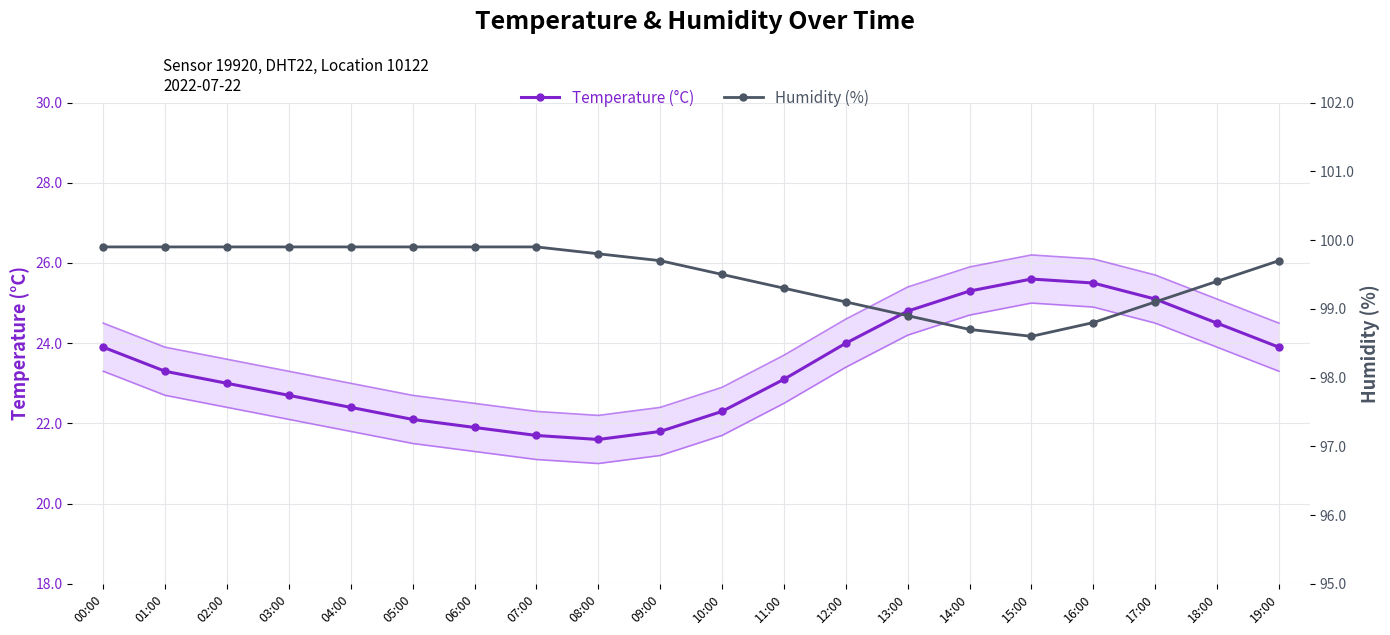

What is the value of the Temperature (°C) point at the 2nd from the left?

23.3